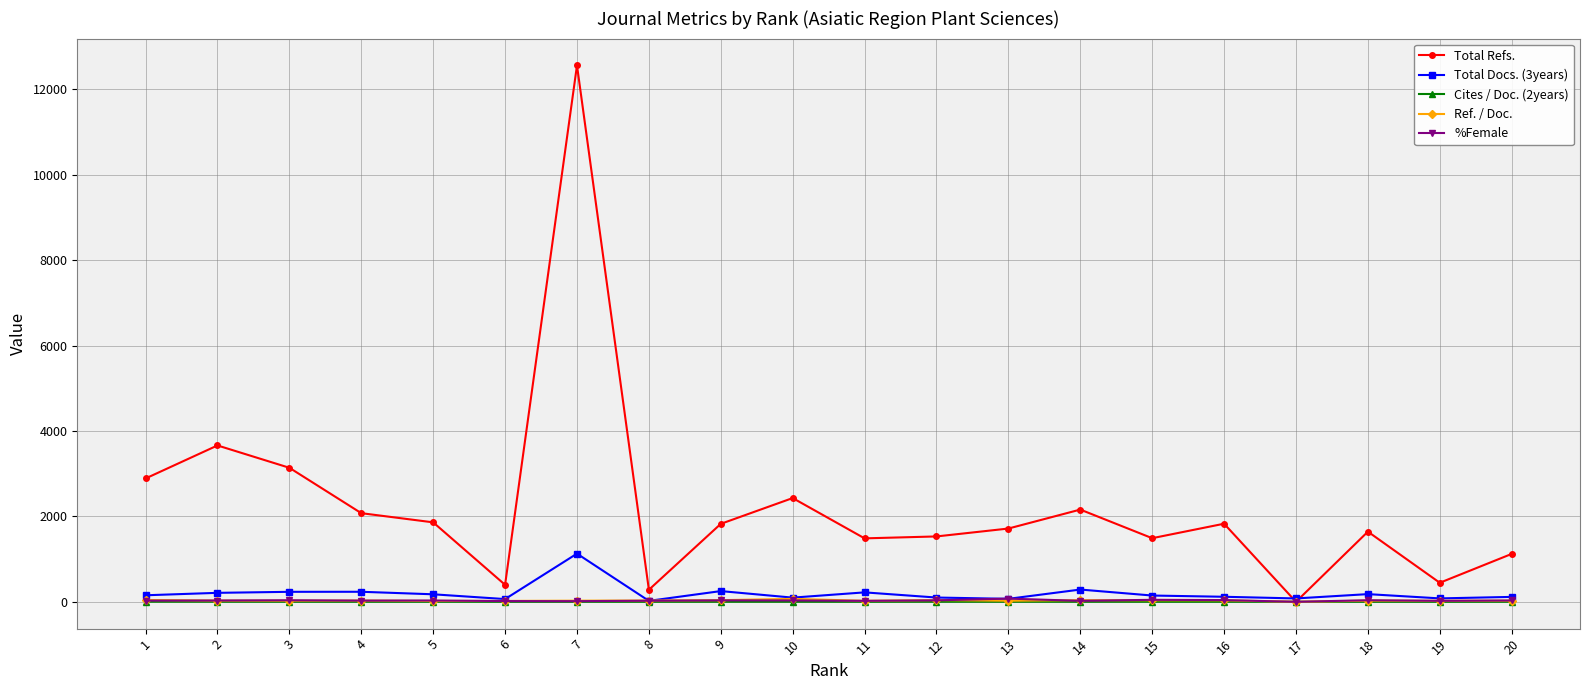

The Cites / Doc. (2years) series shows 1.0 at 5. True or false?

True